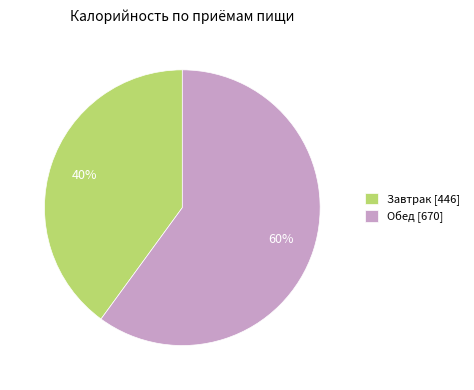

To the nearest percent, what is the average slice percentage?

50%